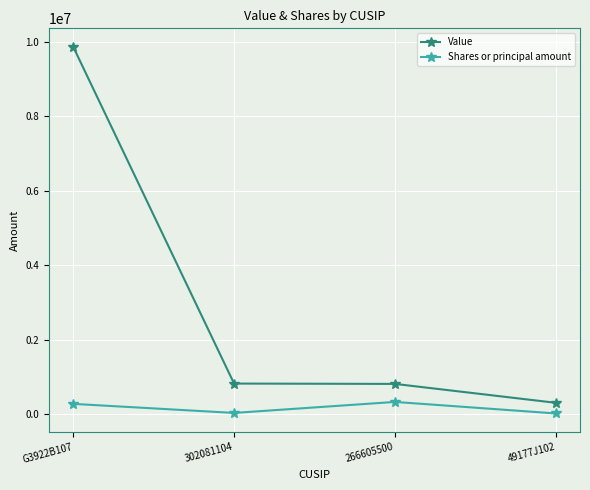

Where is Shares or principal amount nearest to the value 170000?

G3922B107